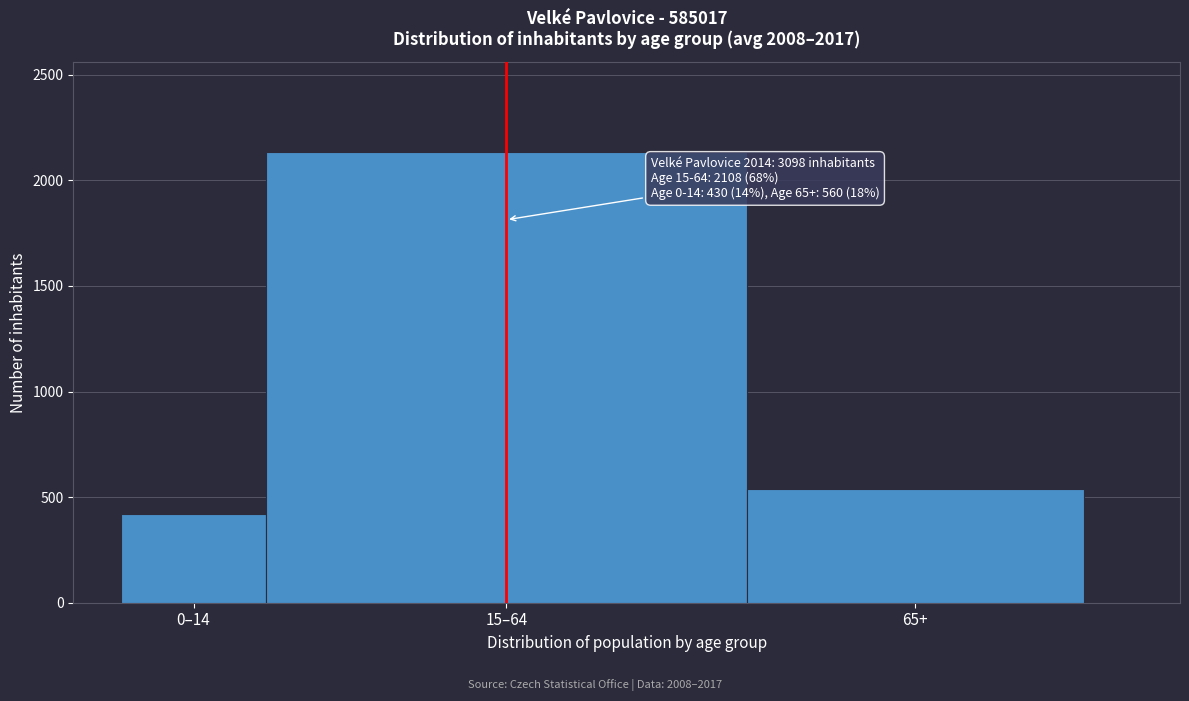

Reading left to right, transcribe all the data shown in this chart.

421	2133	540